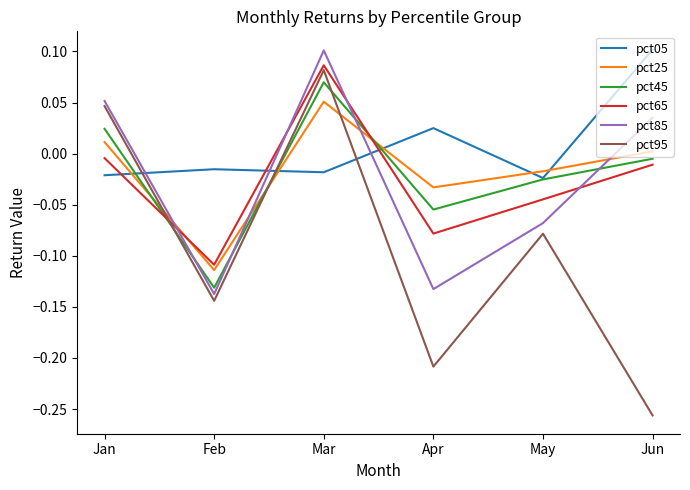

How many pct95 values are between 0 and 1?

2